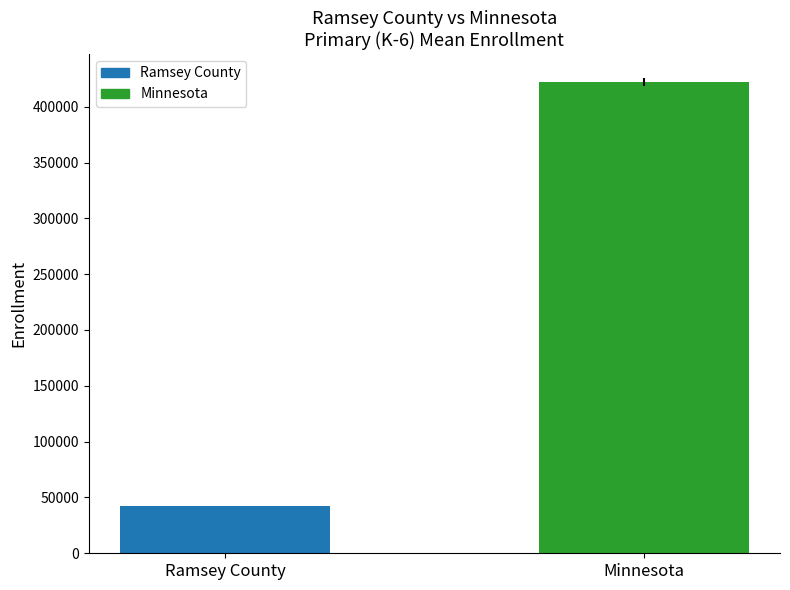

What is the minimum value shown in the chart?

41952